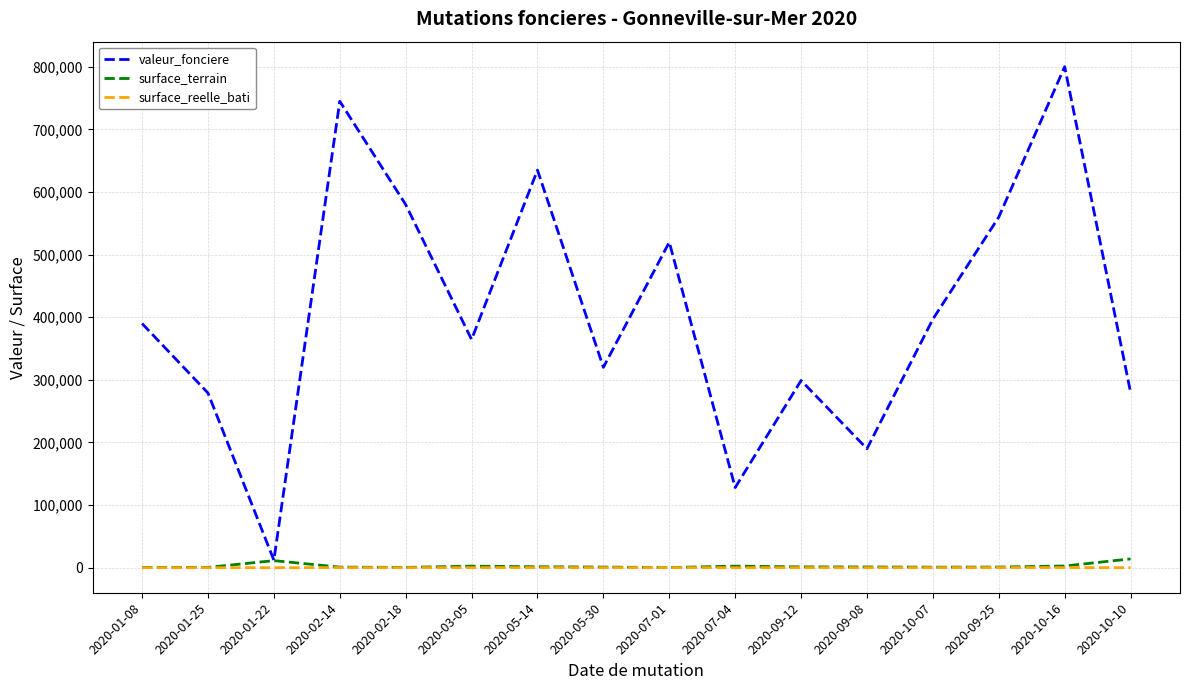

Which series has the largest range (max minus min)?

valeur_fonciere